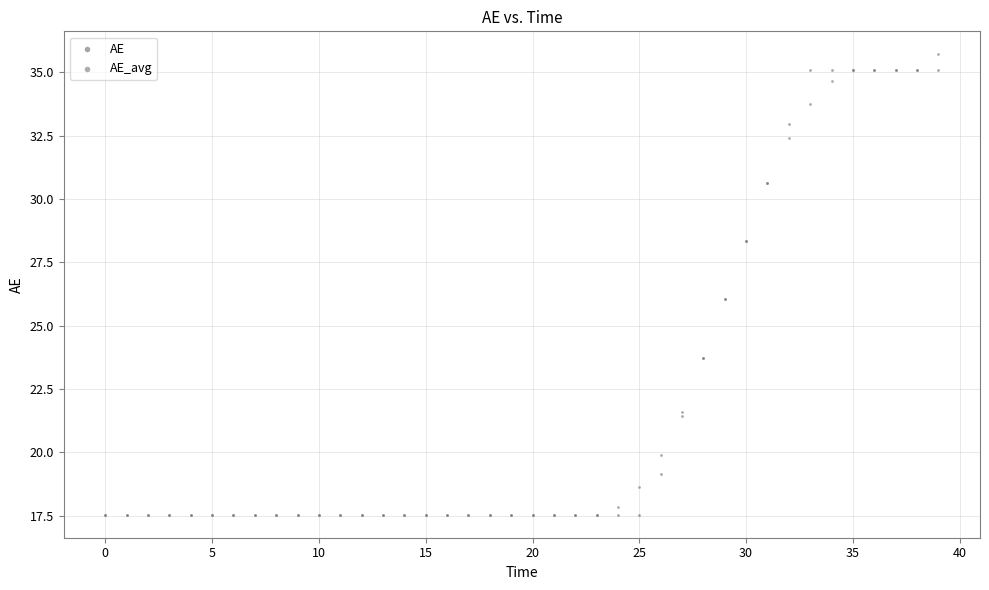

What are all the series names shown in the legend?

AE, AE_avg